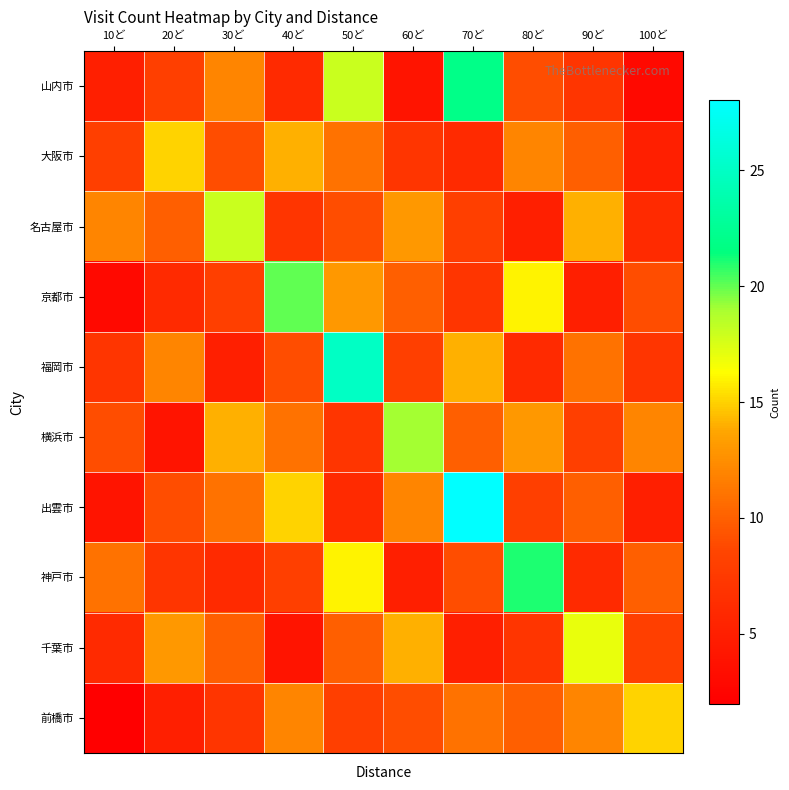

Which label corresponds to the largest value in the chart?

70ど